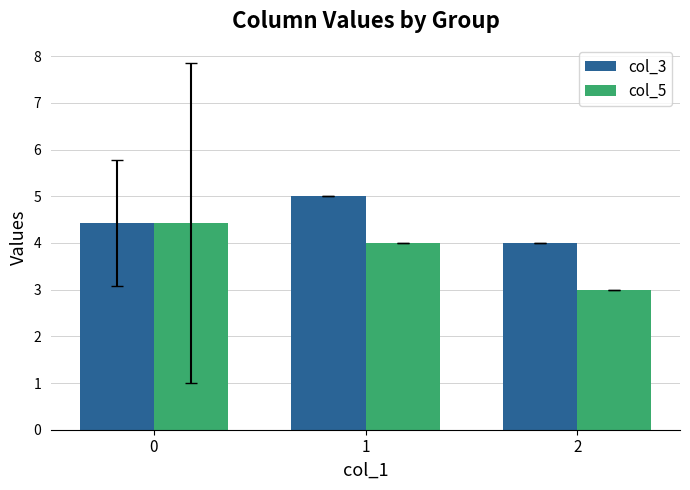

At which label does col_5 reach its minimum?

2